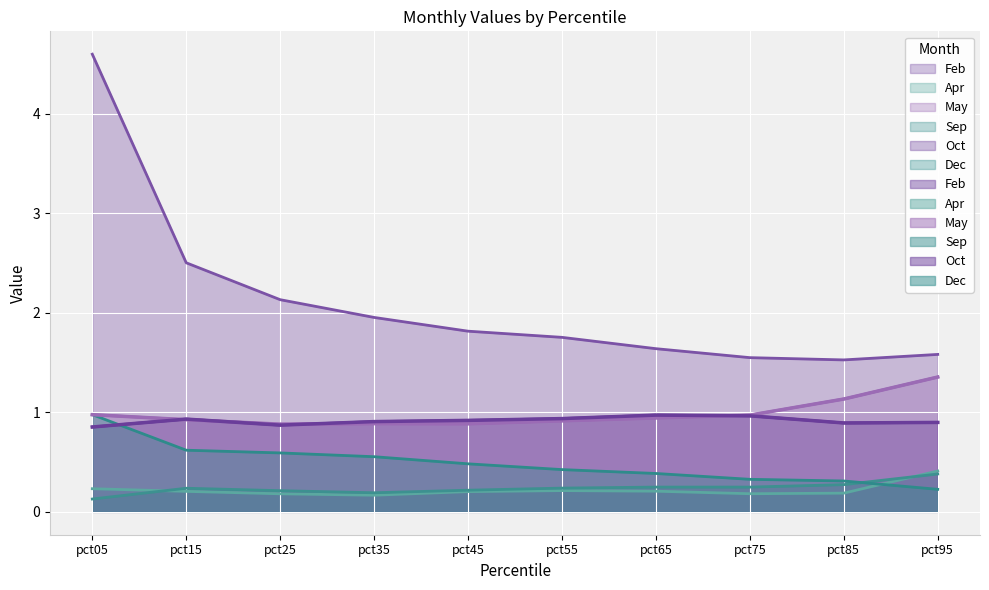

What is the value of the Oct point at the 10th from the left?

0.9